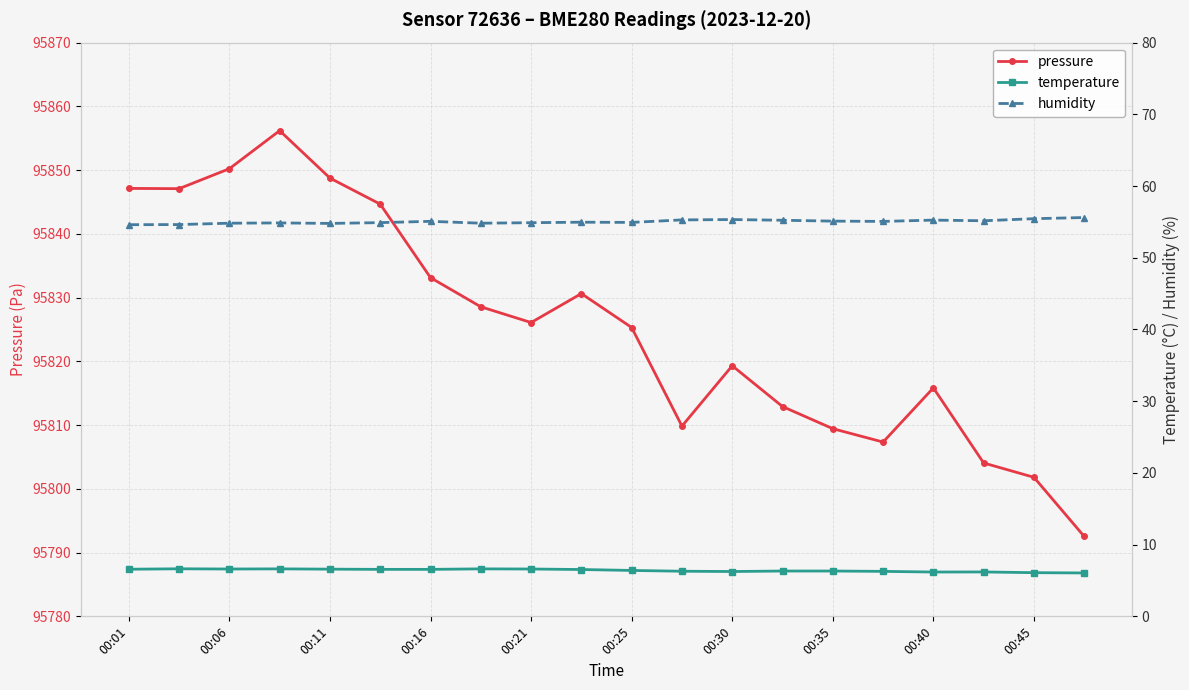

What is the highest value of the pressure series?

95856.2